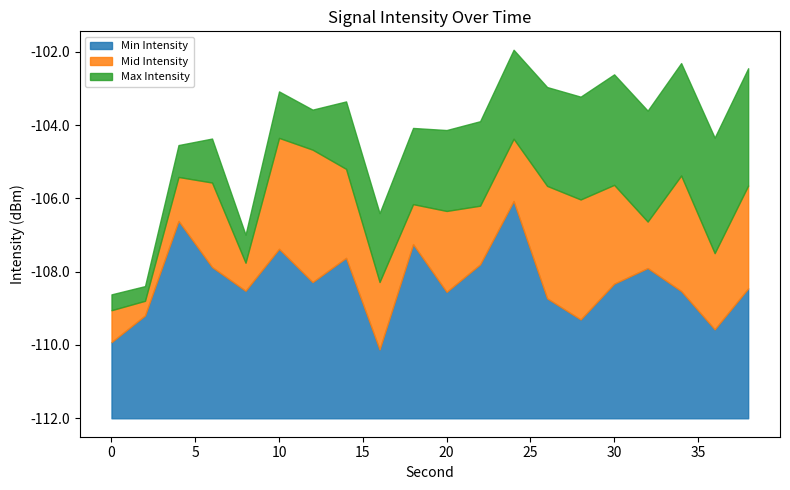

Does the chart display data point markers on the line(s)?

No